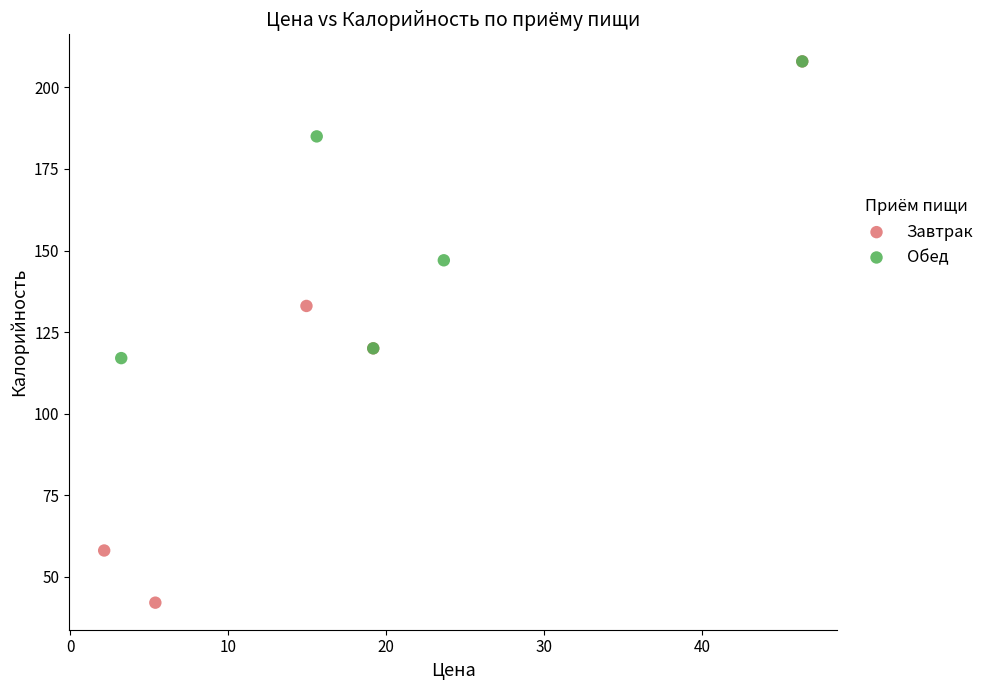

Which series has the largest Y range (max minus min)?

Завтрак